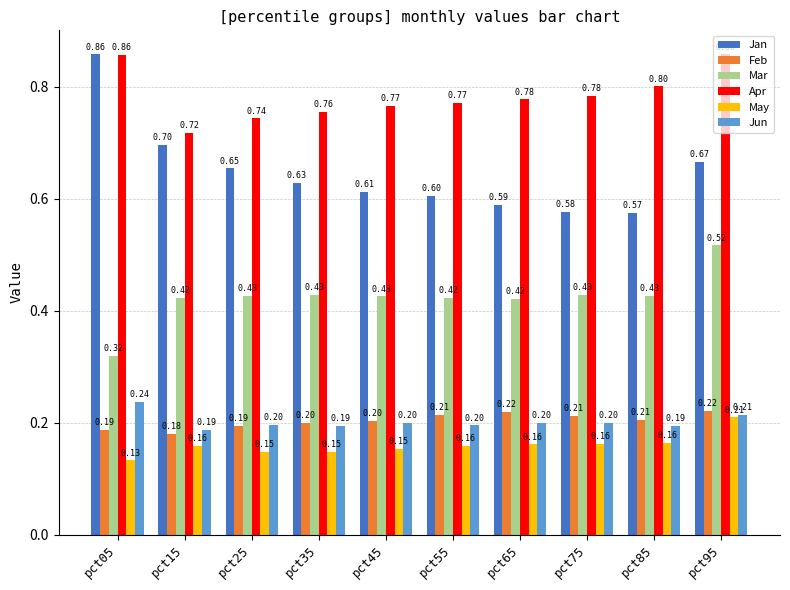

What is the spread (max minus min) of values at pct65?

0.6